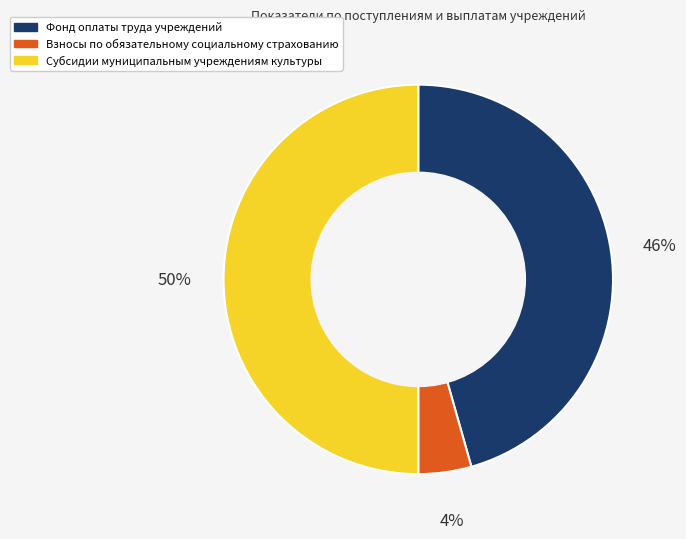

Between Фонд оплаты труда учреждений and Взносы по обязательному социальному страхованию, which is larger?

Фонд оплаты труда учреждений